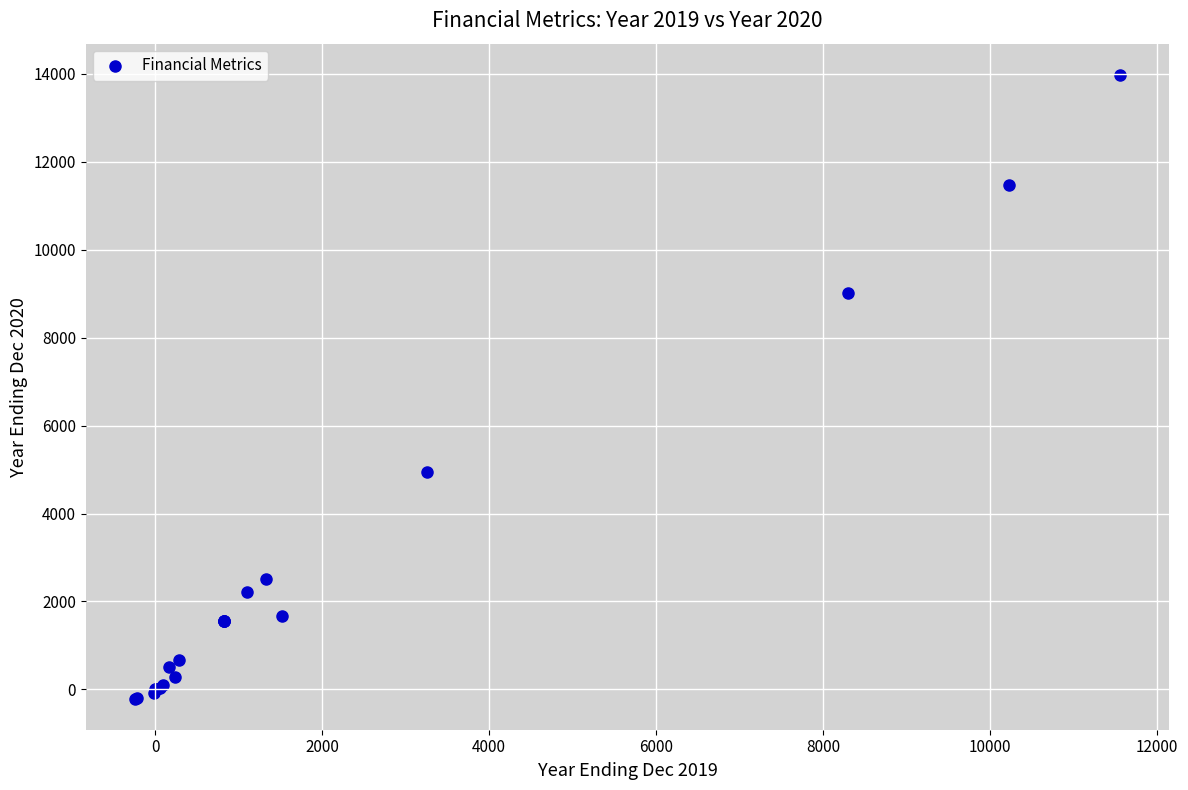

What Y value in the scatter plot is closest to 6885?

4952.8